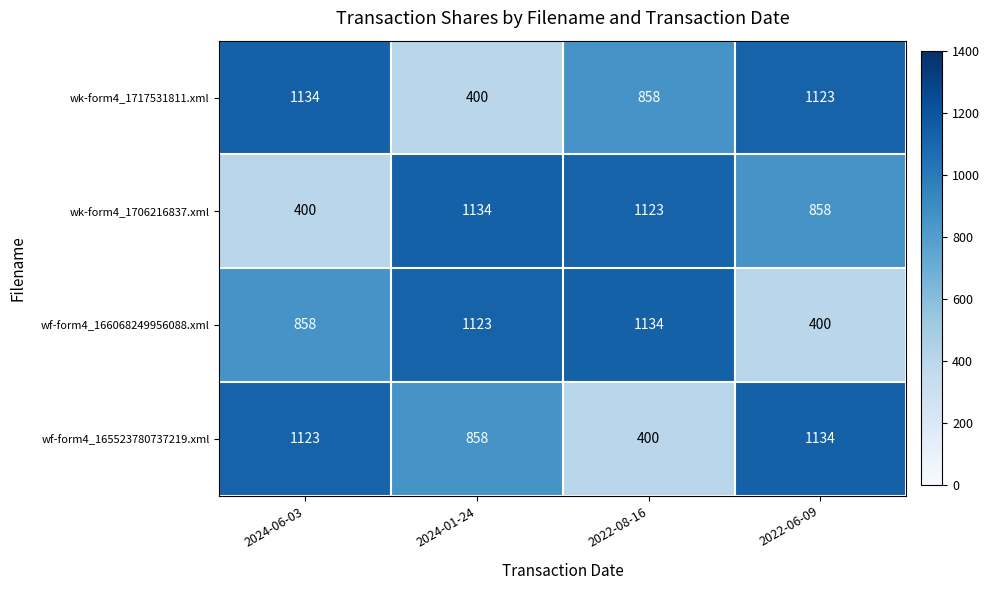

True or false: wf-form4_166068249956088.xml has a value of 520 at 2022-08-16.

False